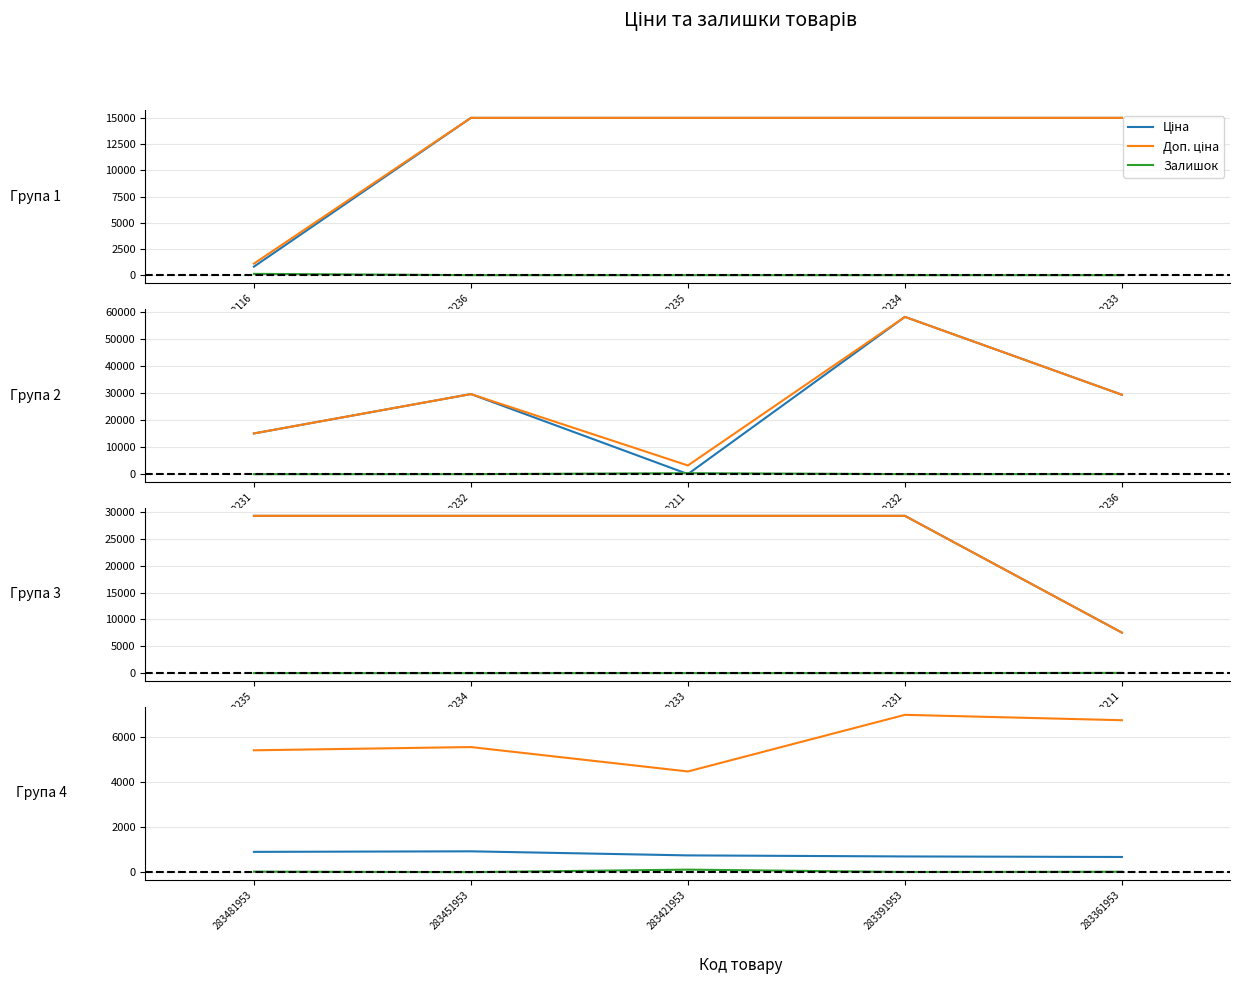

Does the chart have visible grid lines?

Yes